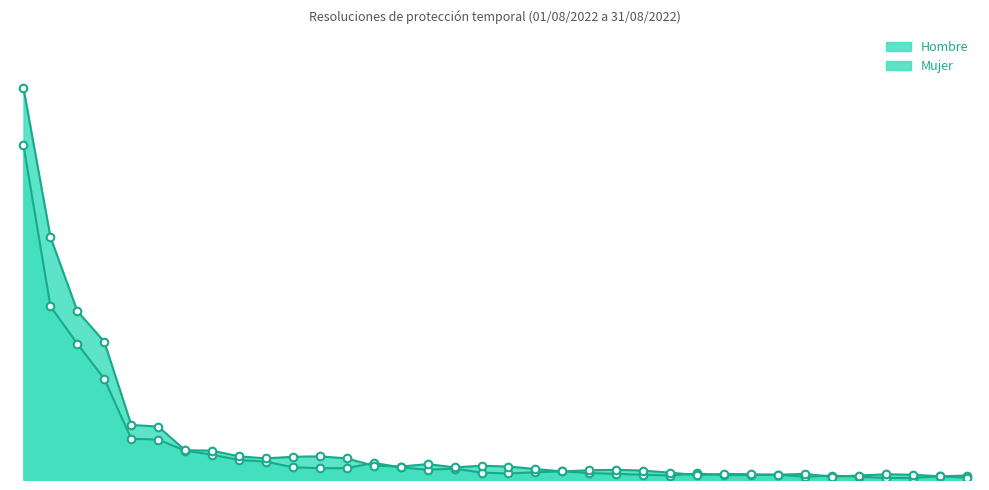

What are all the series names shown in the legend?

Hombre, Mujer